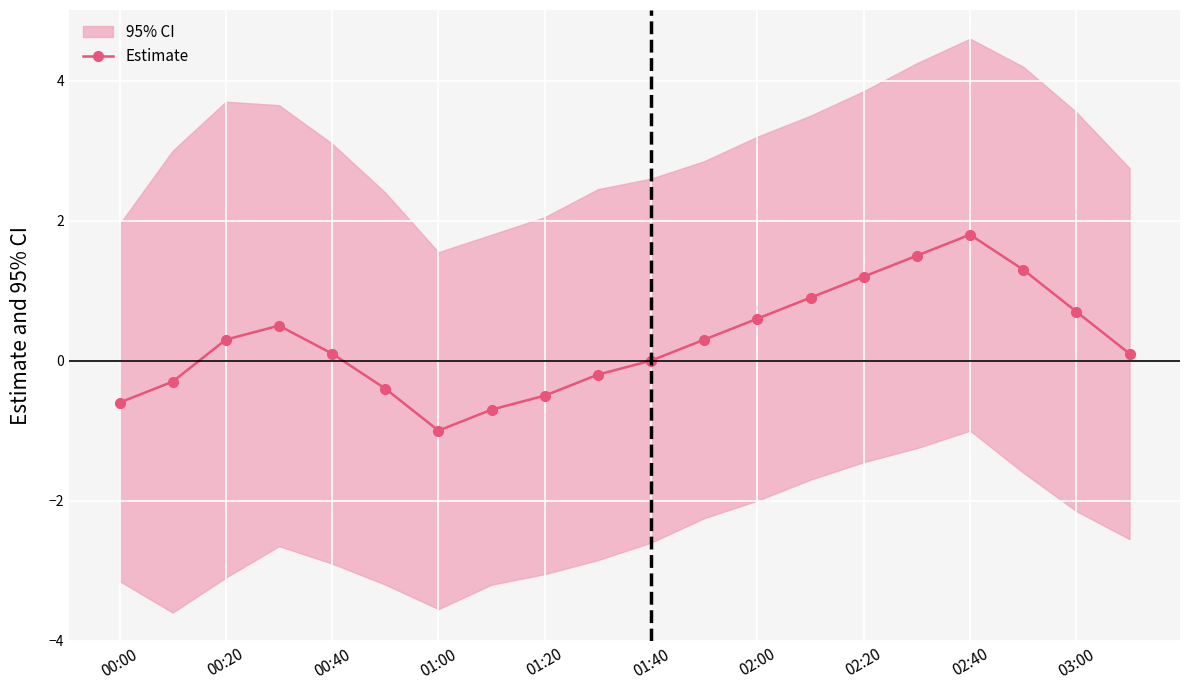

How many interior local peaks does the Estimate series have?

2